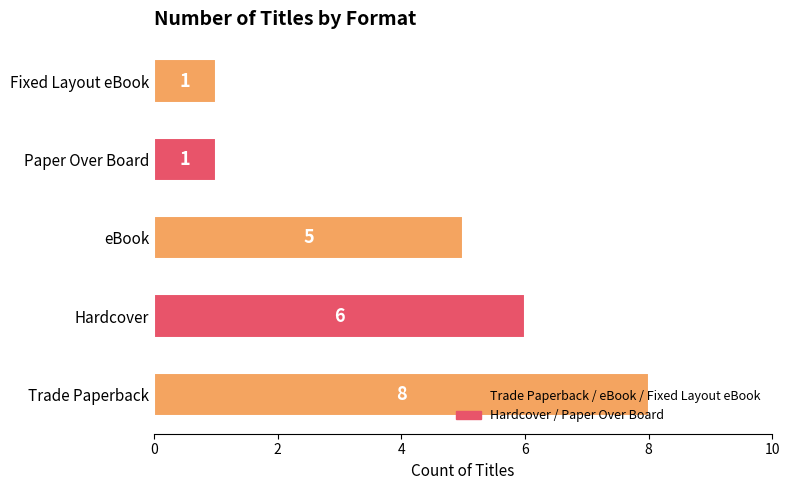

What is the smallest value displayed?

1